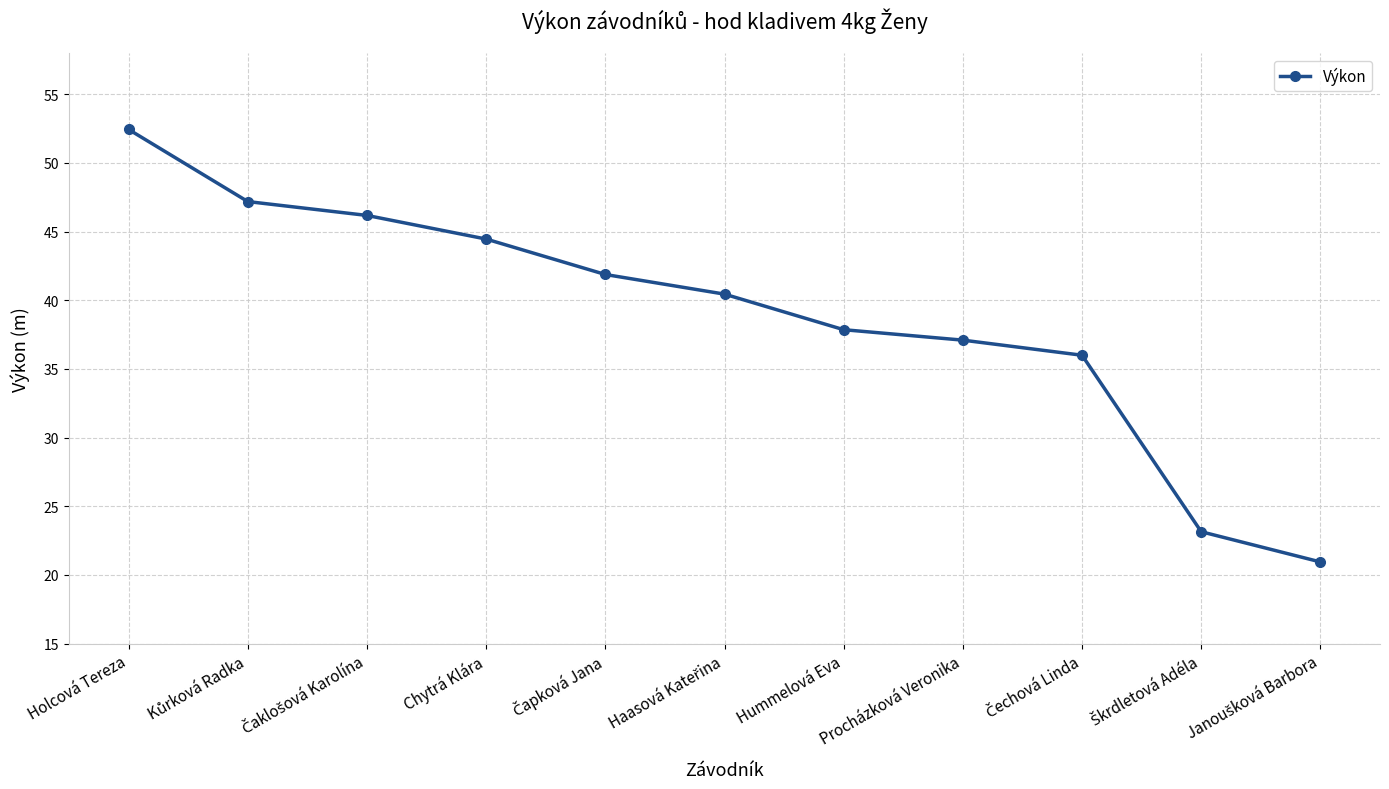

How many data points are less than 40?

5